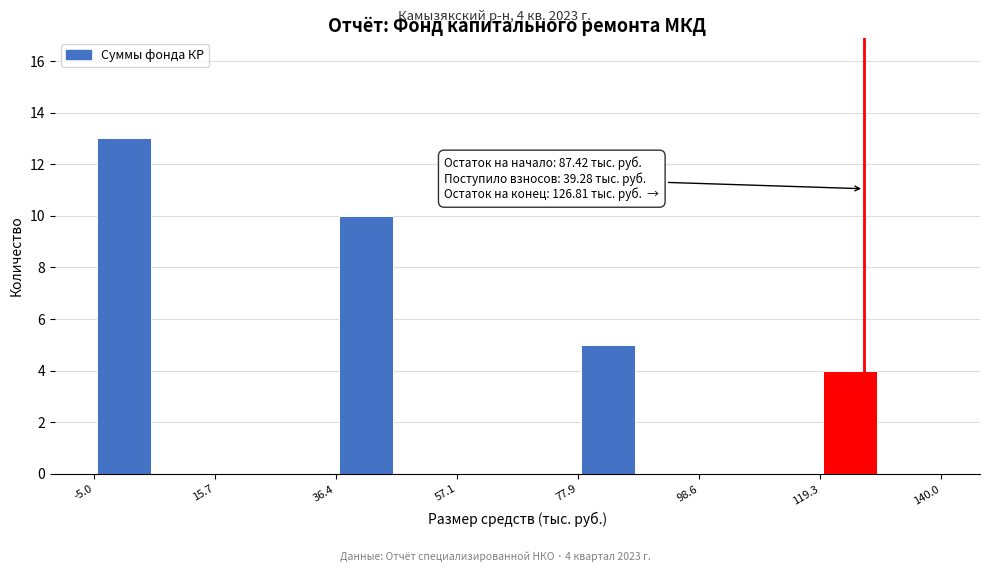

Around what value on the x-axis is the tallest bar? Give the approximate position of its centre, as read against the axis.

0